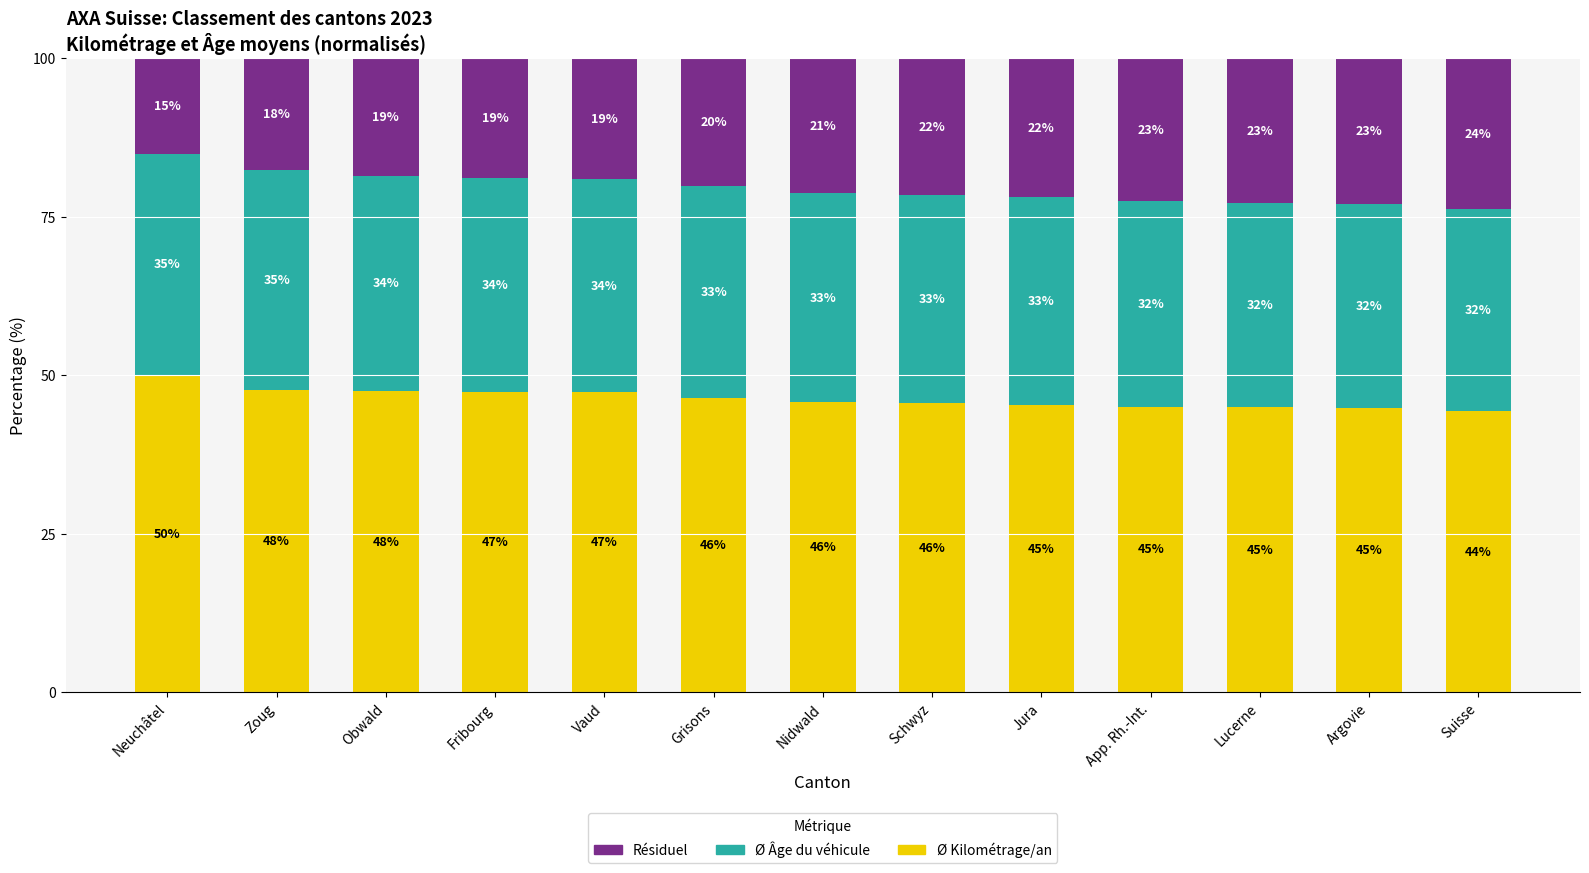

True or false: Ø Kilométrage/an has a value of 50.0 at Neuchâtel.

True